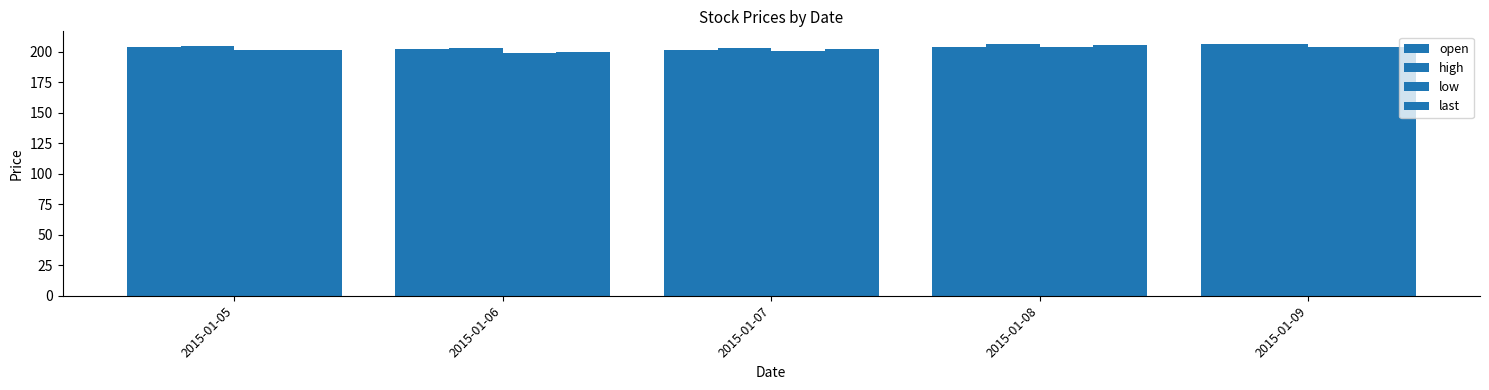

Between 2015-01-05 and 2015-01-07, which series saw the biggest shift?

open